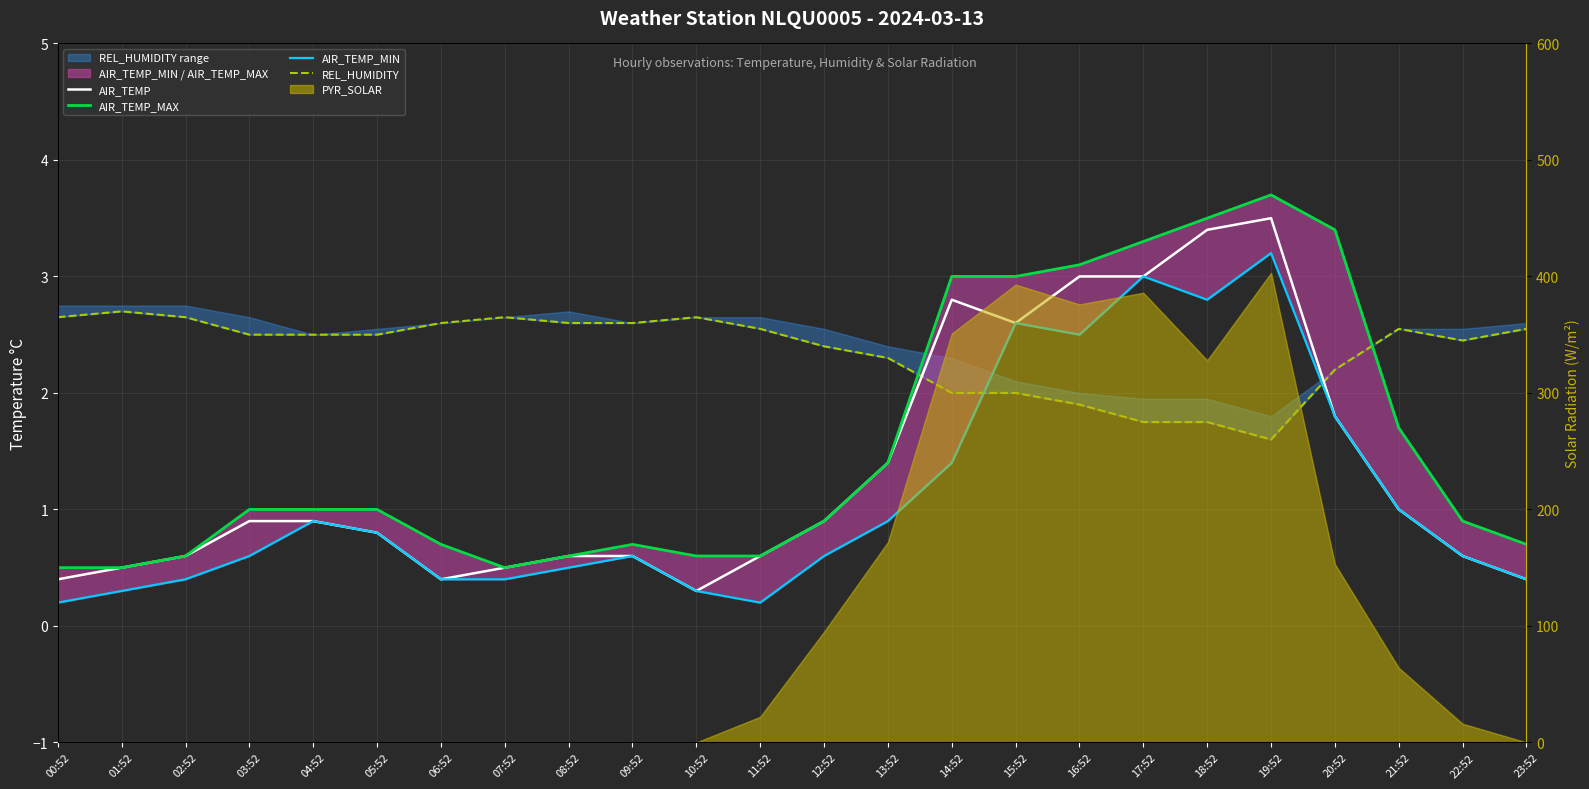

What is the label of the 17th point from the right?

07:52